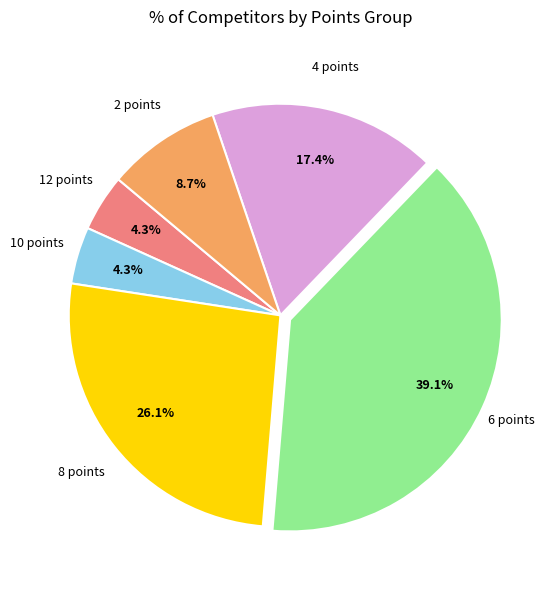

Does any single category account for the majority?

No